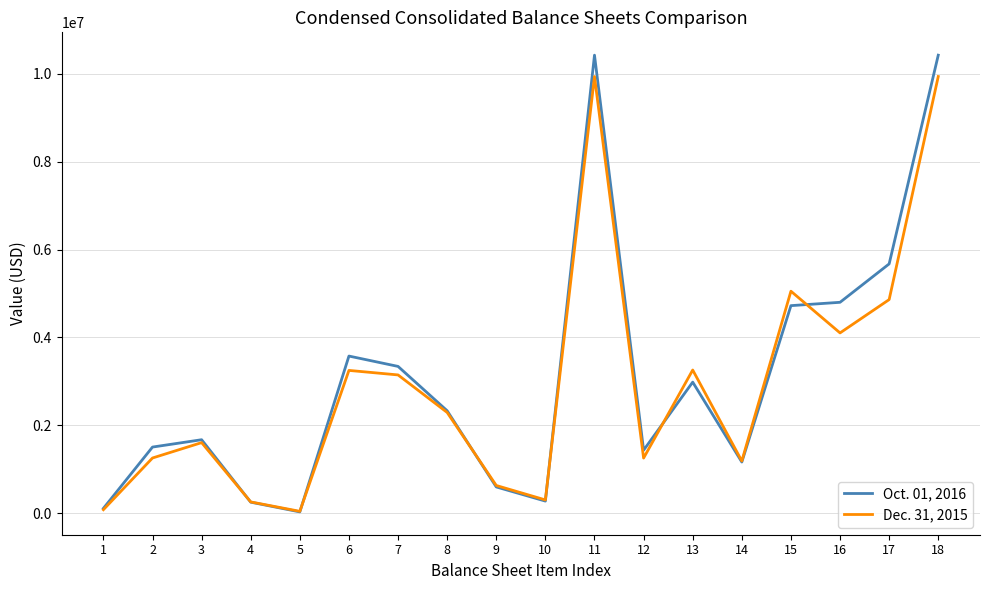

Which series has the largest range (max minus min)?

Oct. 01, 2016